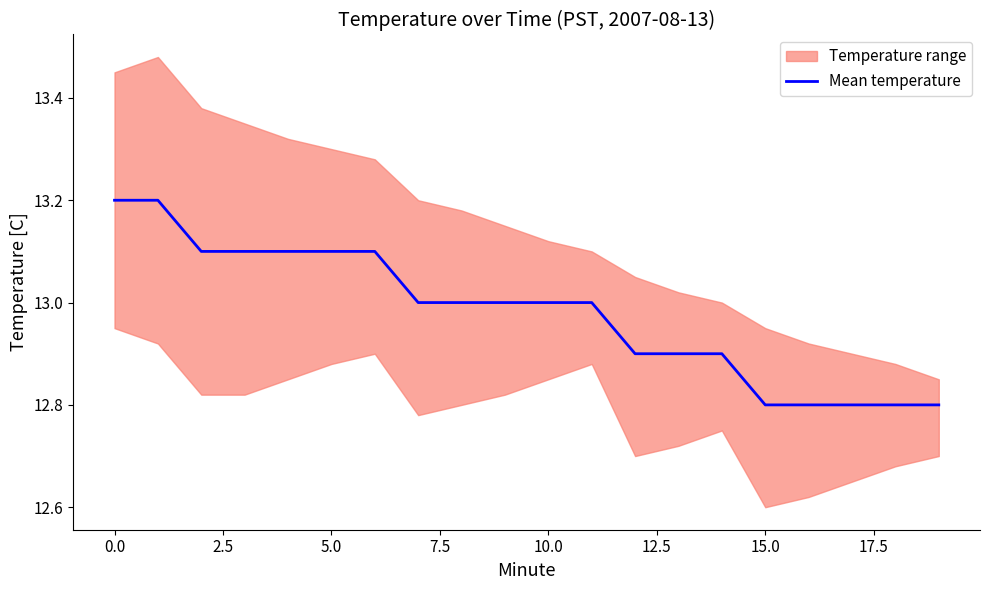

Which has a higher value, 13 or 11?

11